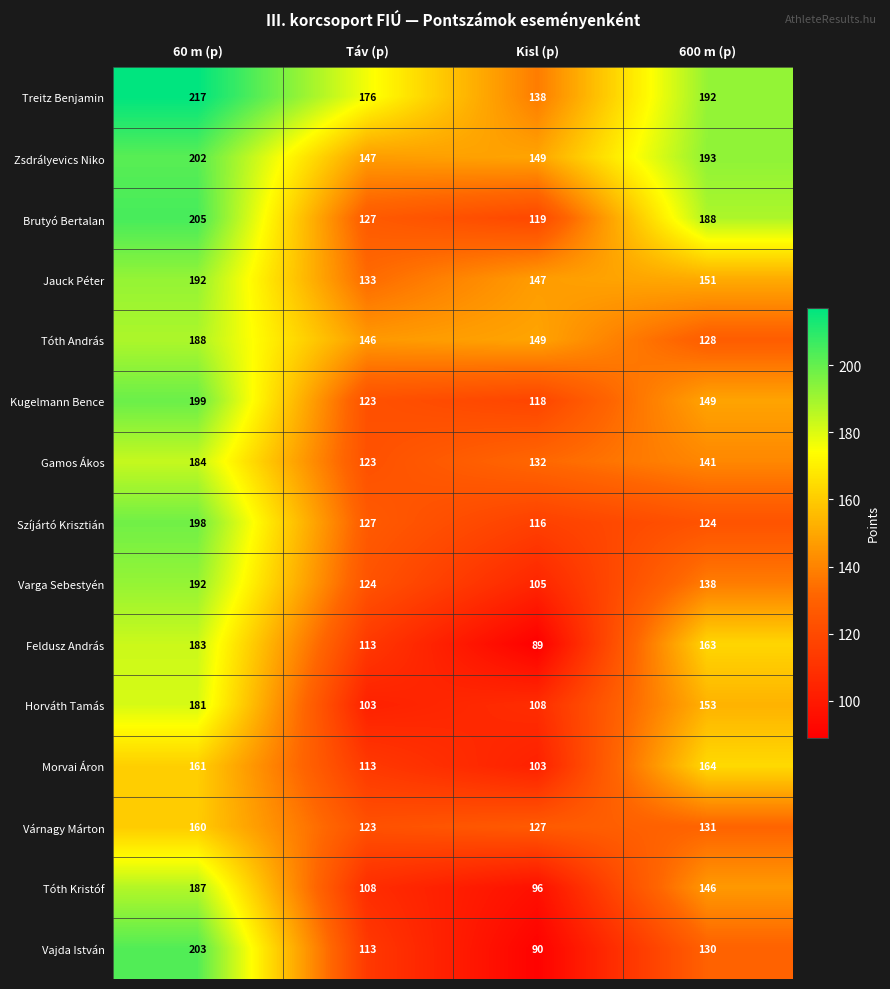

Is it true that Treitz Benjamin equals 319 at 60 m (p)?

False